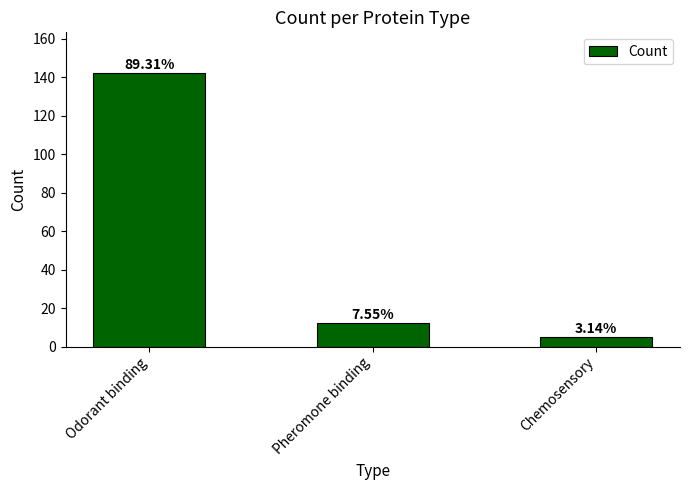

List the labels in order of value, smallest first.

Chemosensory, Pheromone binding, Odorant binding